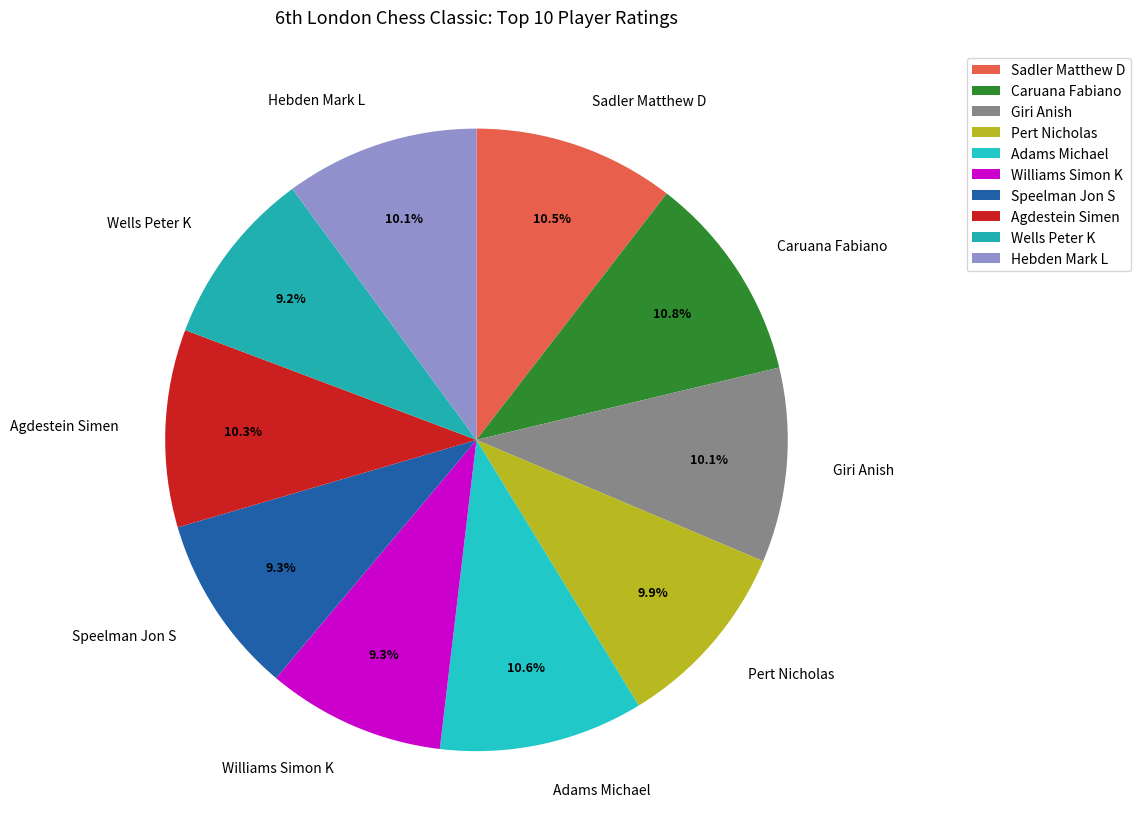

Combined, do Caruana Fabiano and Wells Peter K account for over 50%?

No